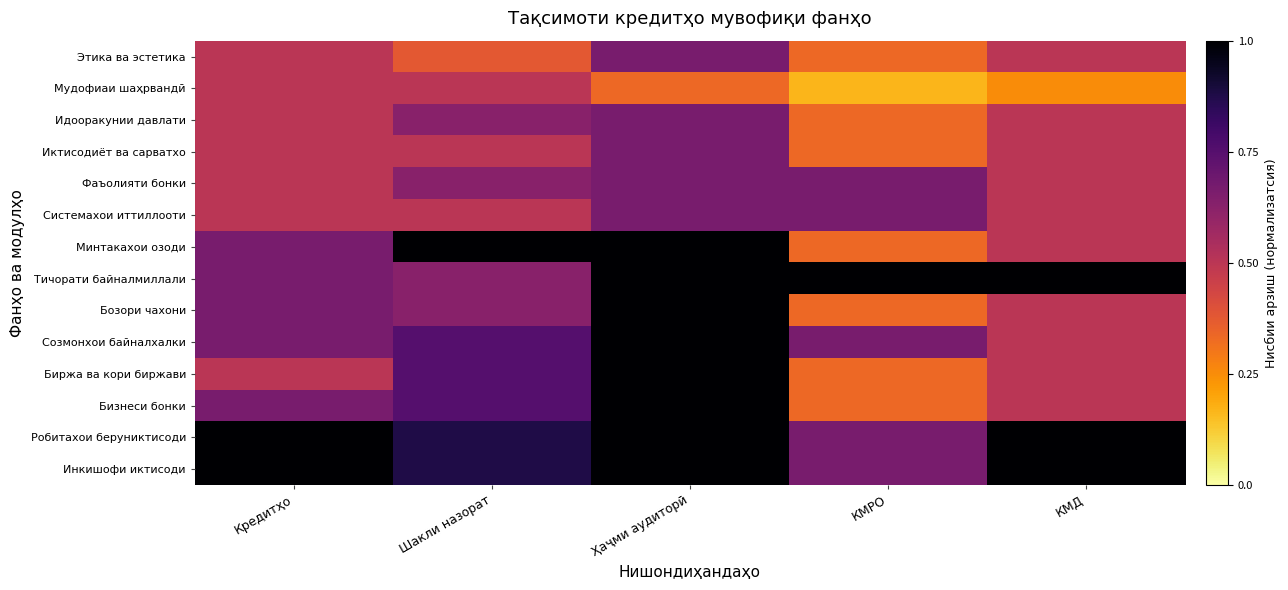

Which series has the largest range (max minus min)?

Минтакахои озоди